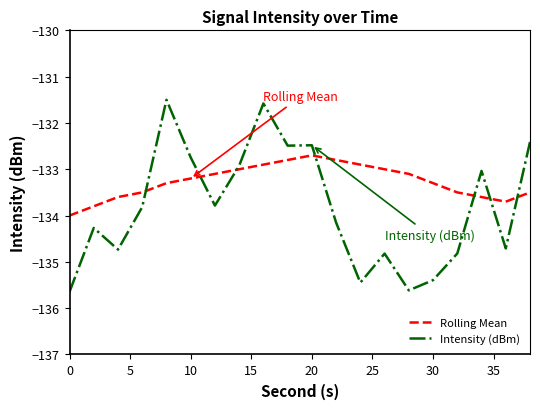

Which series has the widest spread of values?

Intensity (dBm)